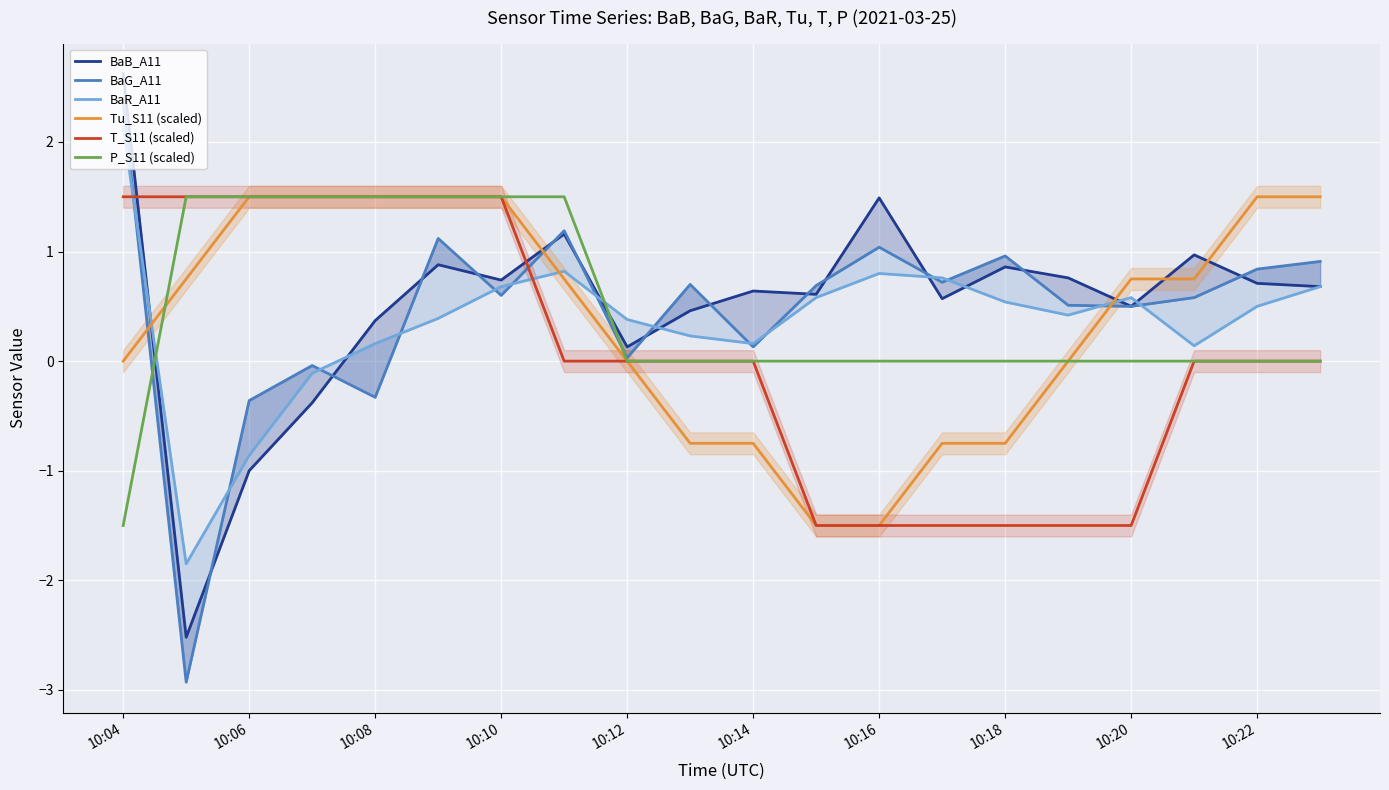

Which category has the highest value across all series?

10:04